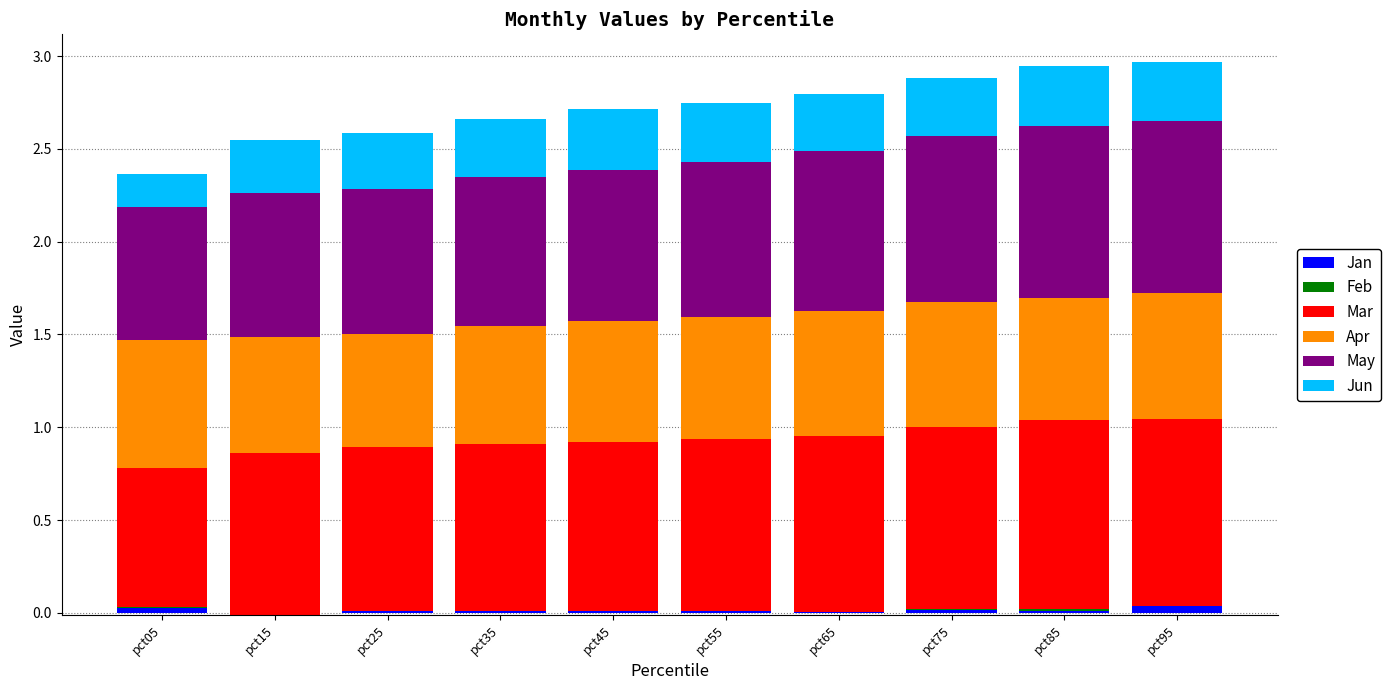

How many values in the Feb series exceed 0?

4